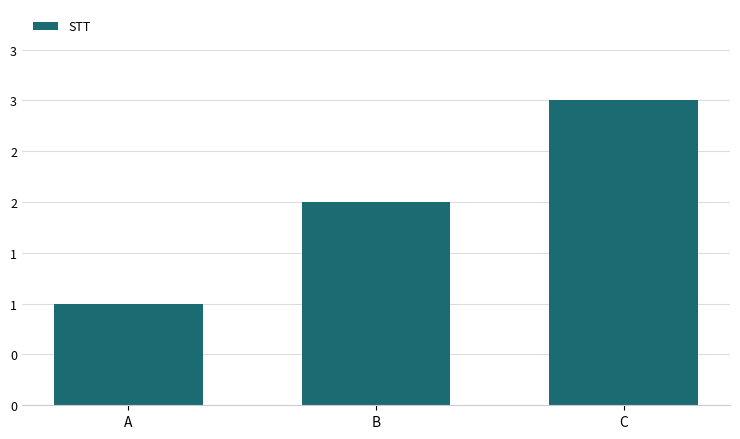

The chart shows a value of 1 at A. True or false?

True